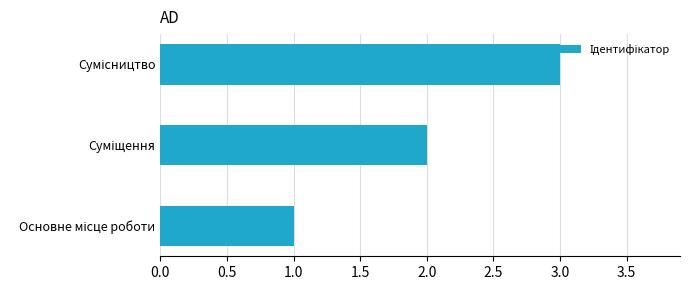

What is the greatest value displayed?

3